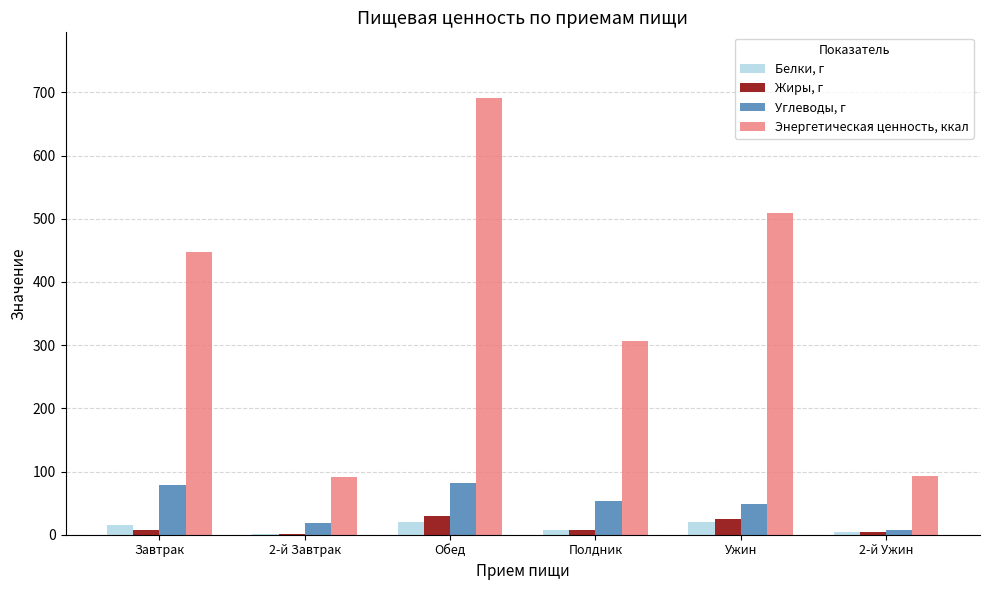

True or false: Энергетическая ценность, ккал has a value of 305.8 at Полдник.

True